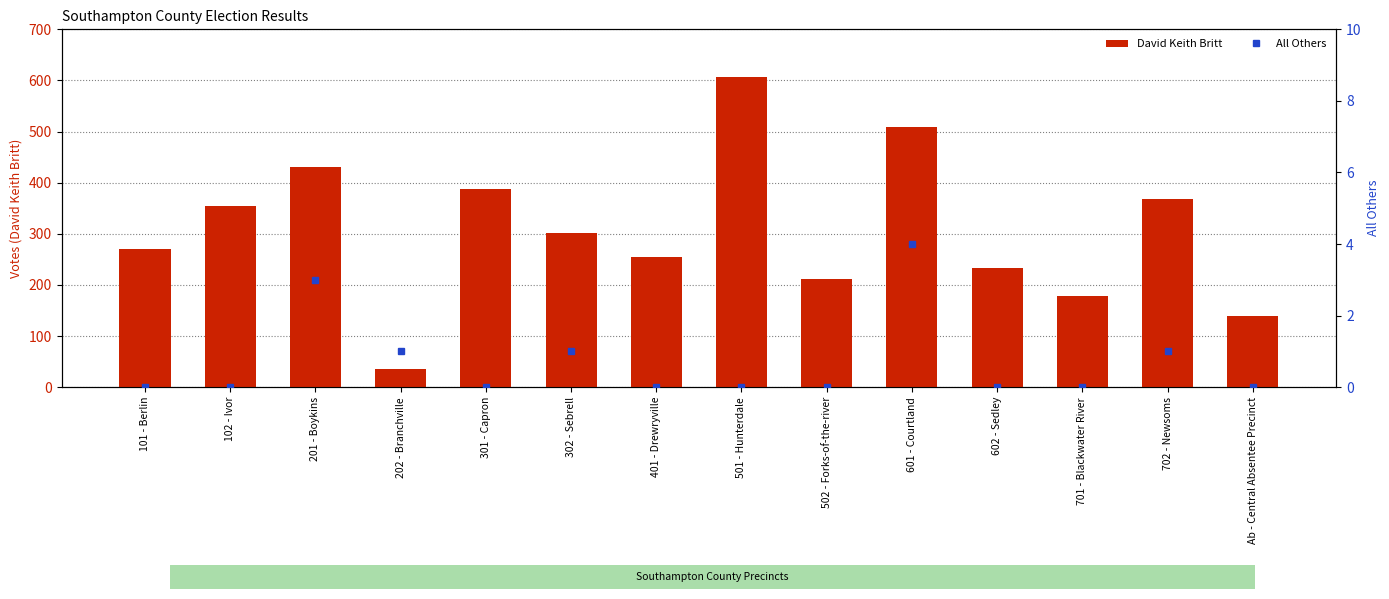

Rank the categories by David Keith Britt value from highest to lowest.

501 - Hunterdale, 601 - Courtland, 201 - Boykins, 301 - Capron, 702 - Newsoms, 102 - Ivor, 302 - Sebrell, 101 - Berlin, 401 - Drewryville, 602 - Sedley, 502 - Forks-of-the-river, 701 - Blackwater River, Ab - Central Absentee Precinct, 202 - Branchville